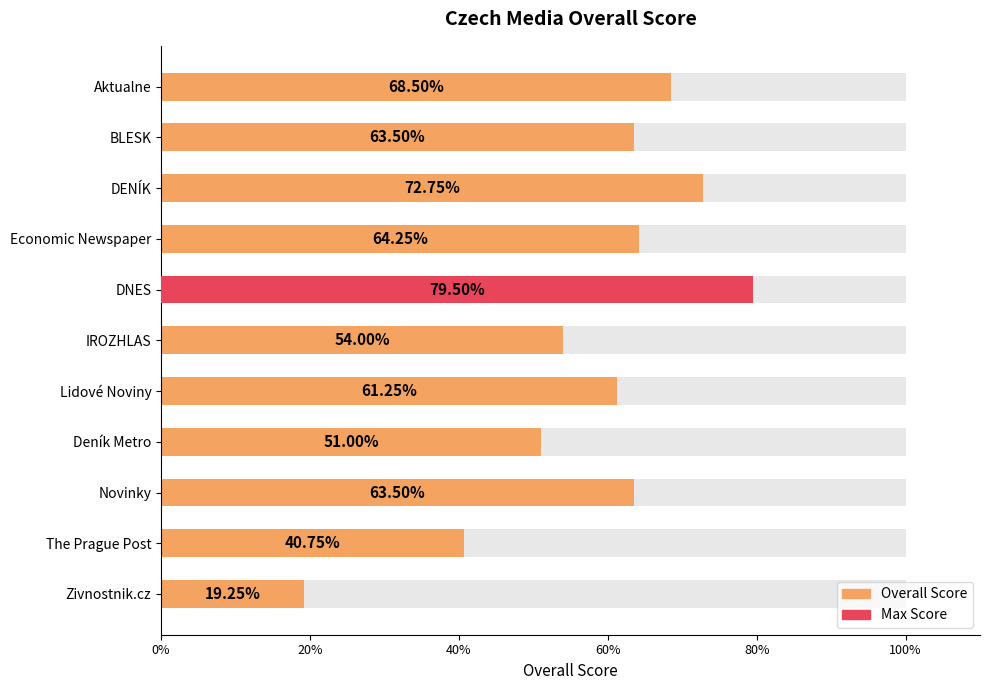

What is the smallest value displayed?

19.2